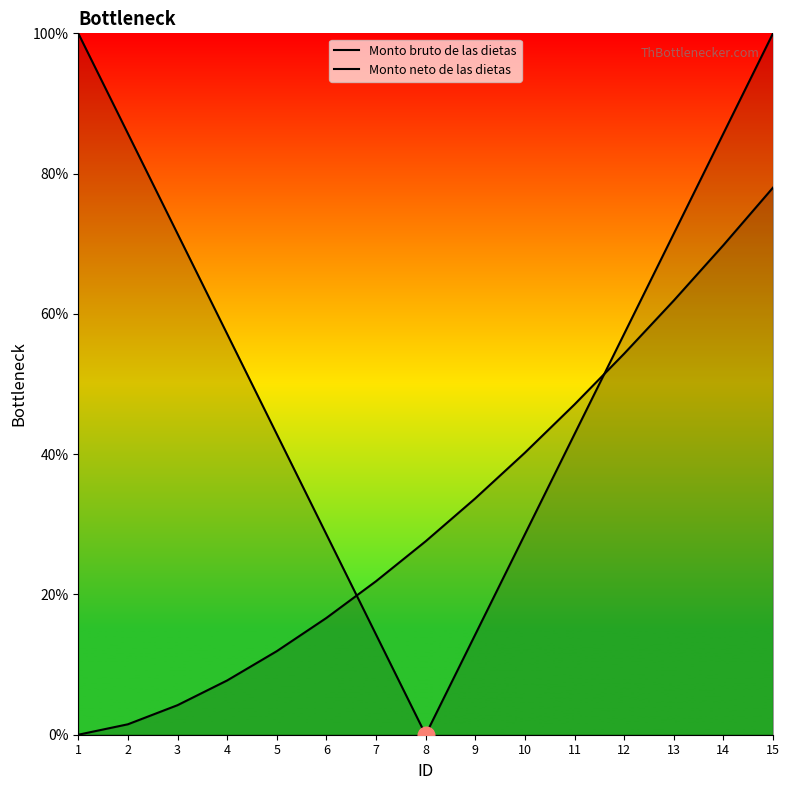

List the series in order of their overall mean, highest first.

Monto bruto de las dietas, Monto neto de las dietas